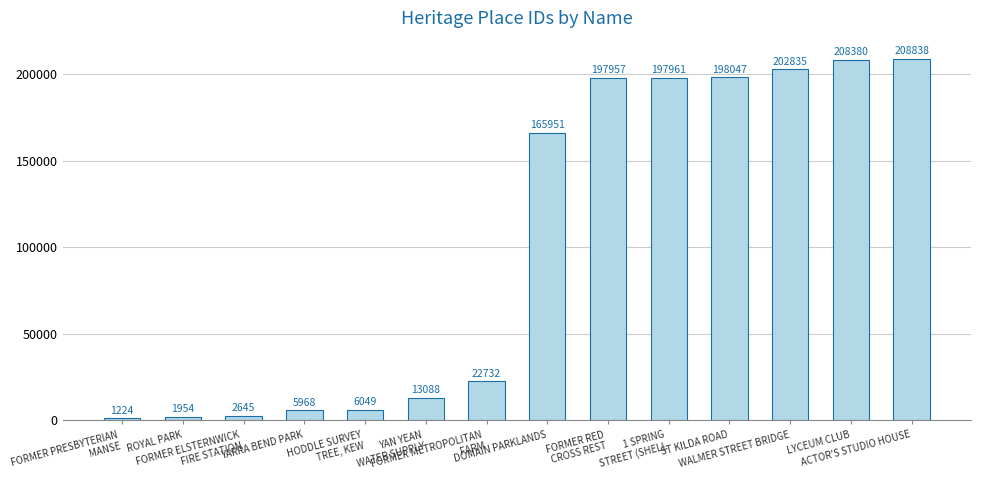

Count the number of categories in the chart.

14